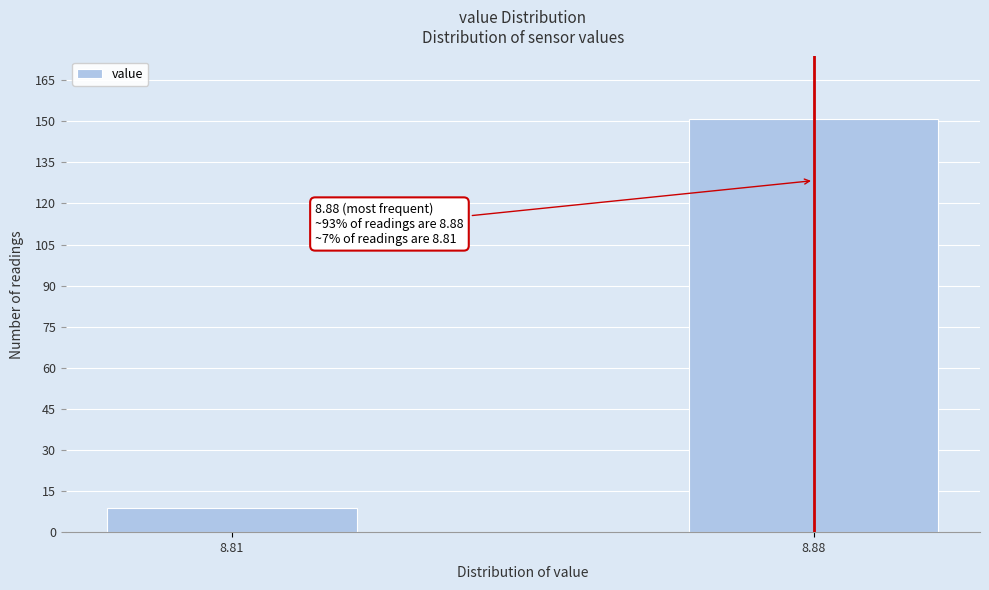

Reading right to left, what are all the values shown in this chart?

151	9